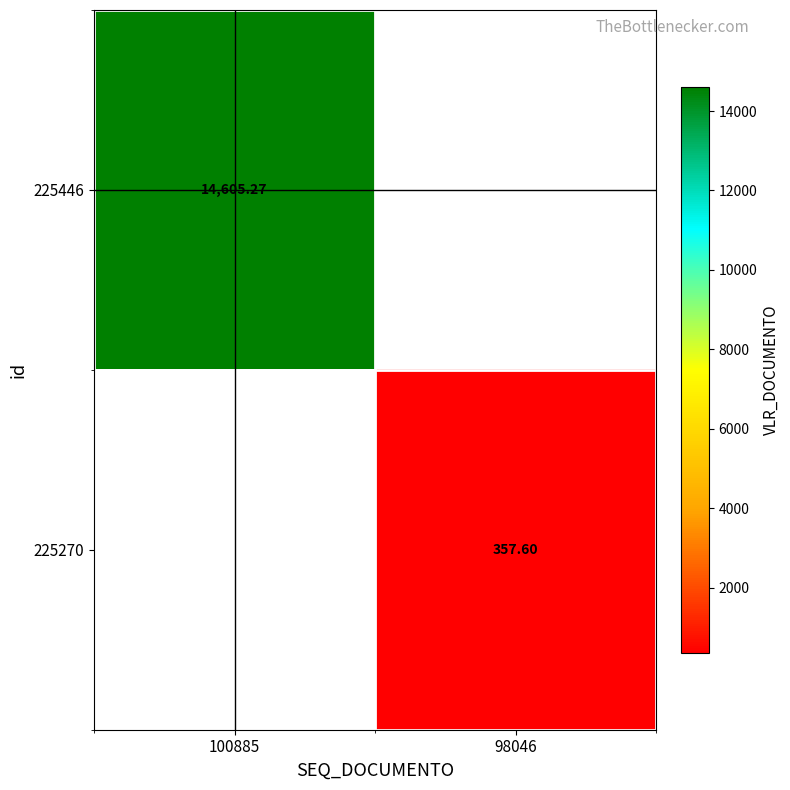

Rank the series by their average value, from highest to lowest.

225446, 225270